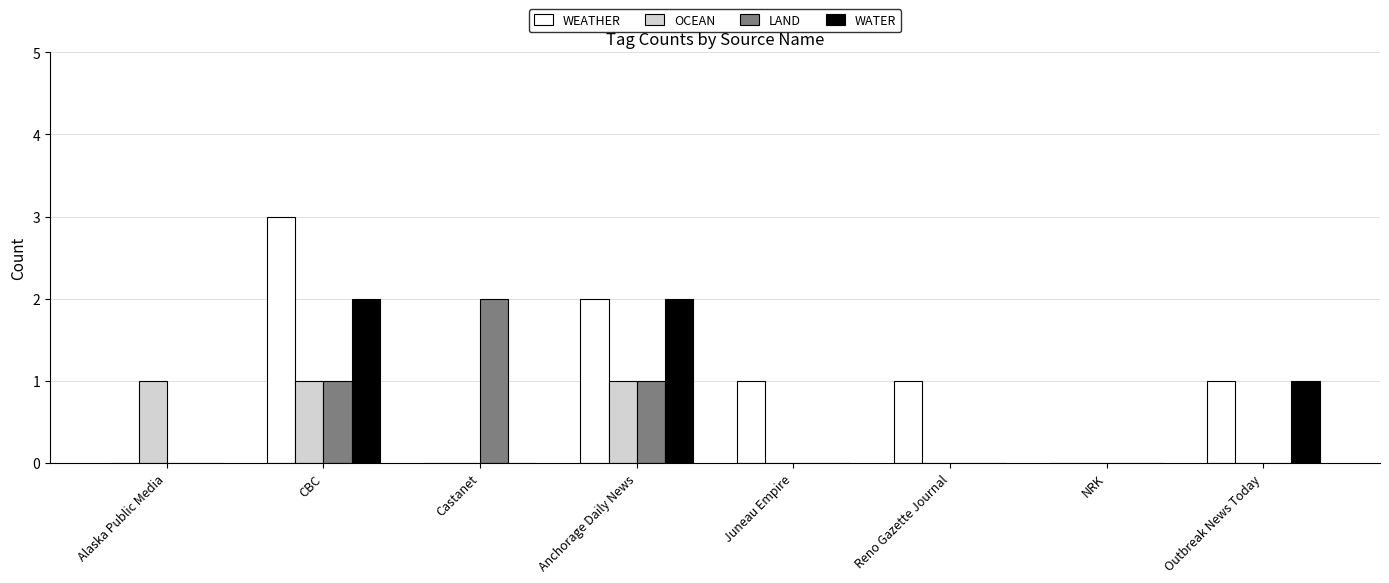

What is the total value across all series at CBC?

7